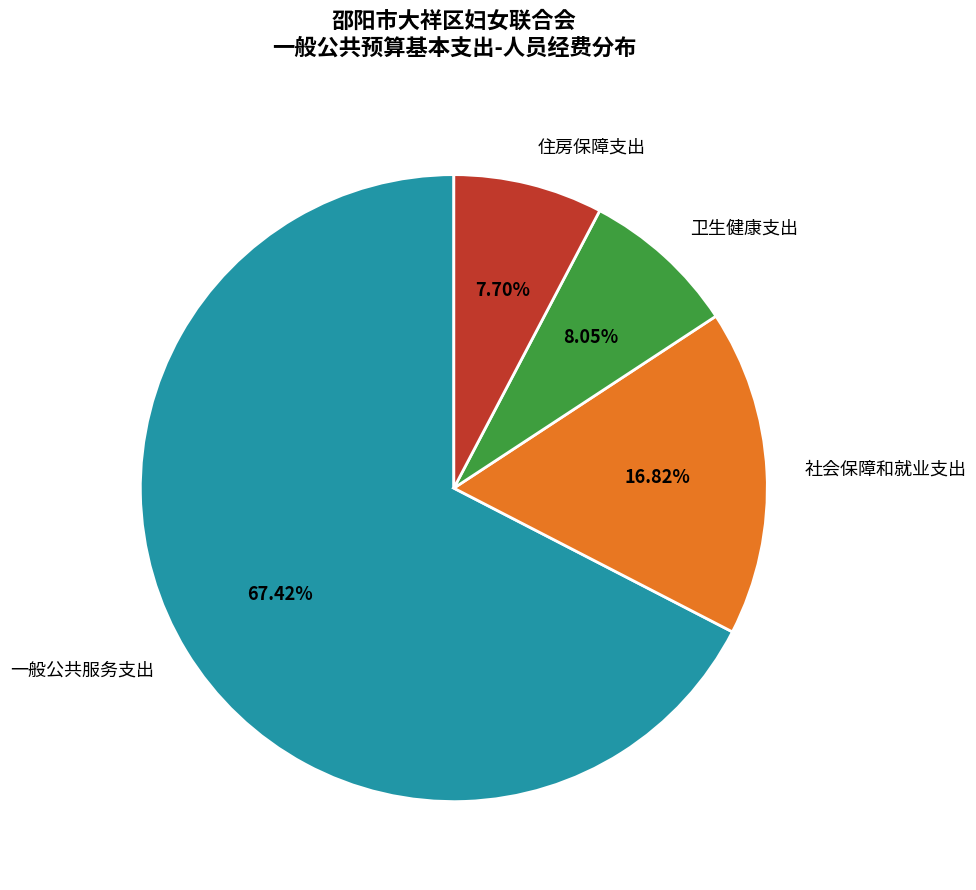

To the nearest percent, what portion does 住房保障支出 represent?

8%